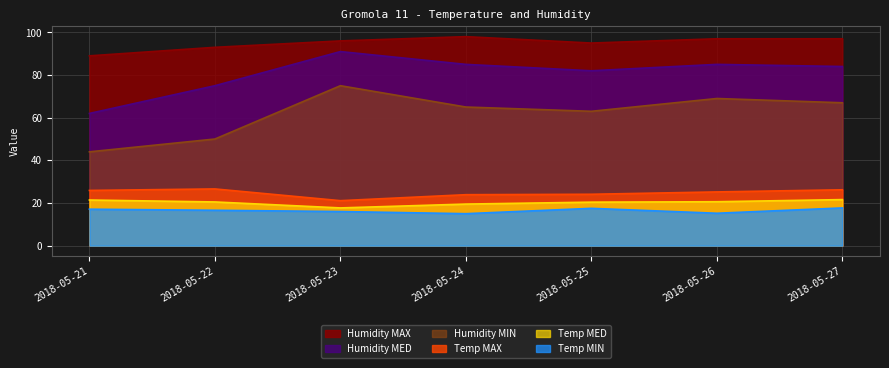

Between 2018-05-22 and 2018-05-25, which series saw the biggest shift?

Humidity MIN